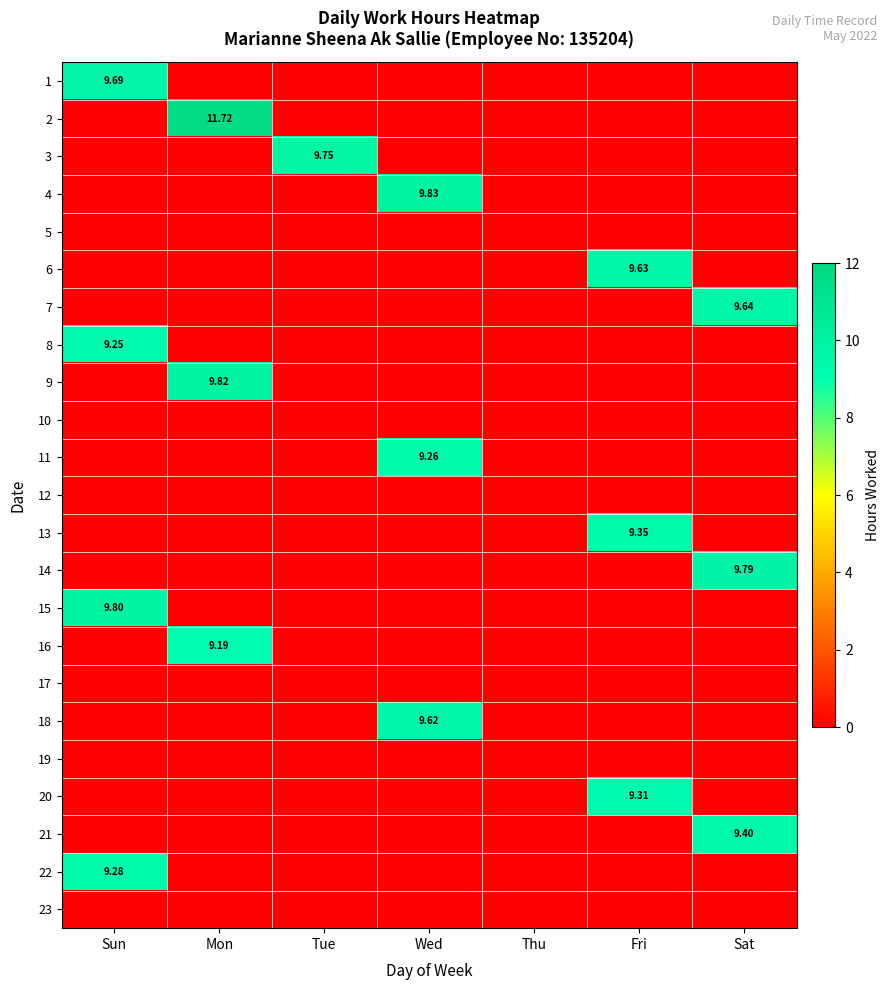

At which category is the sum across all series the highest?

Sun